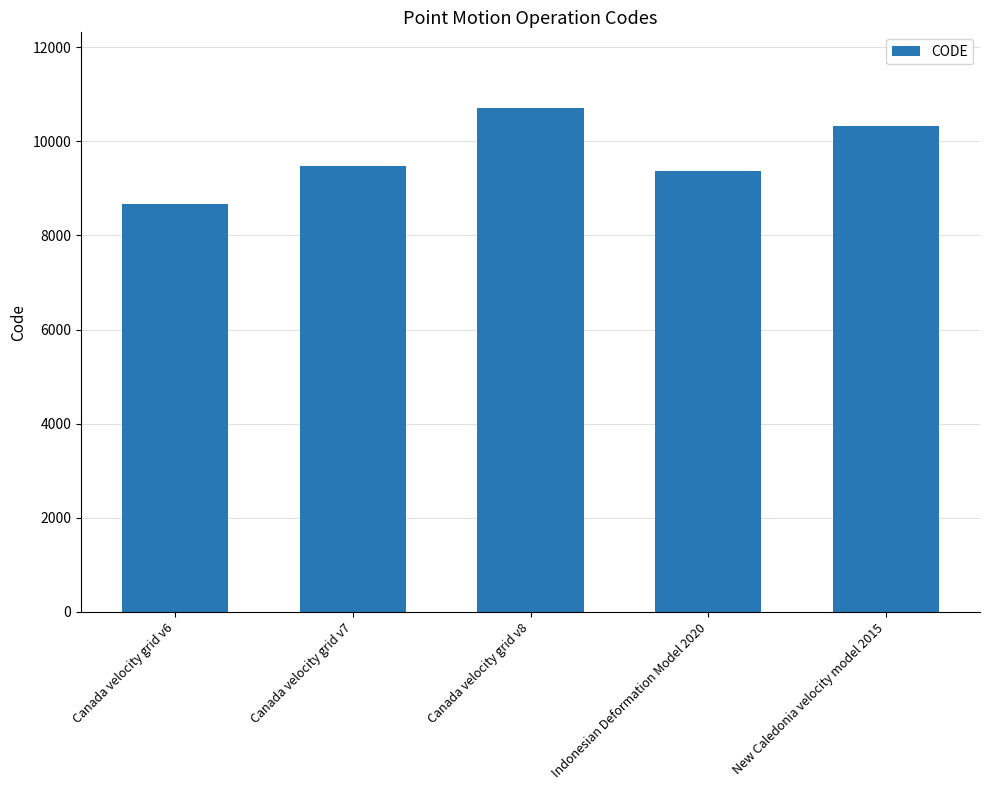

Reading left to right, what are all the values shown in this chart?

8676	9483	10707	9375	10323